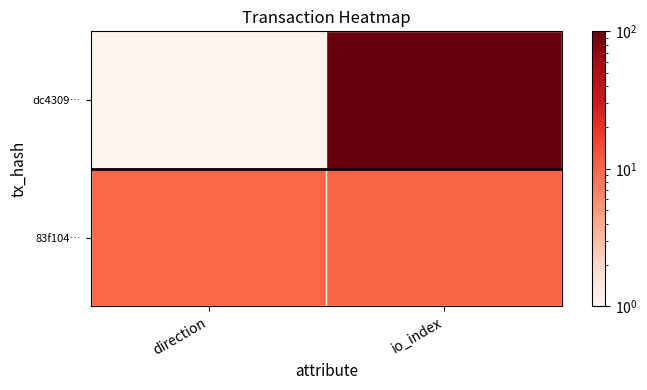

Which series has the largest total across all categories?

dc4309…